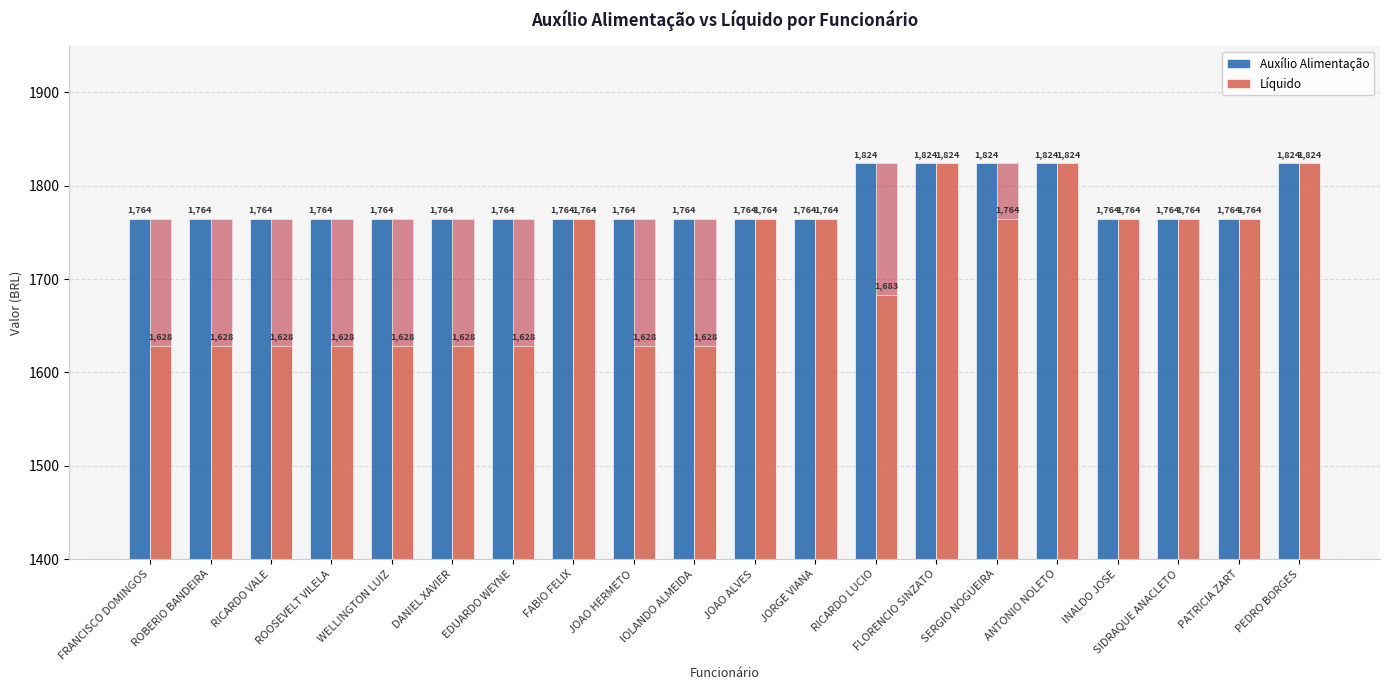

At how many categories does at least one series exceed 1677?

20